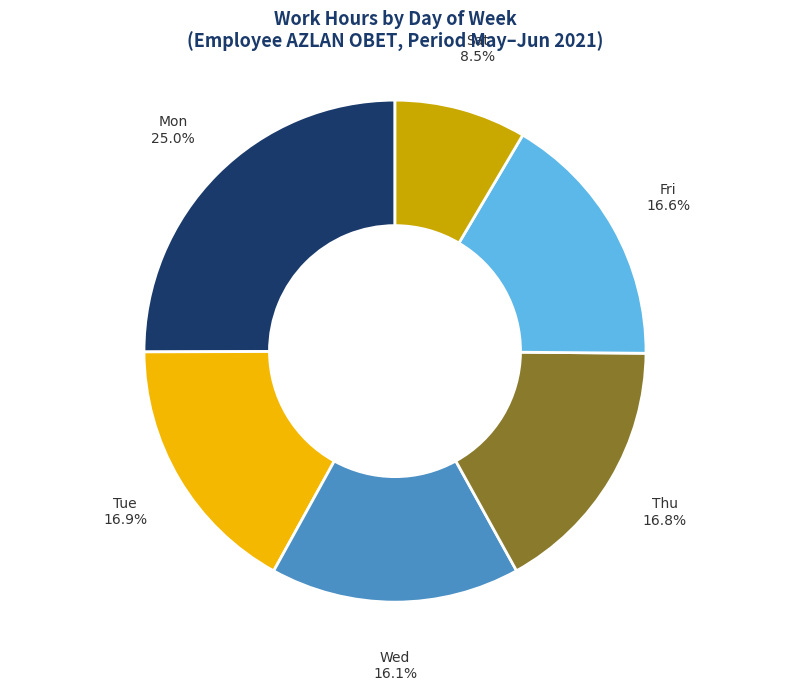

To the nearest percent, what portion does Wed represent?

16%